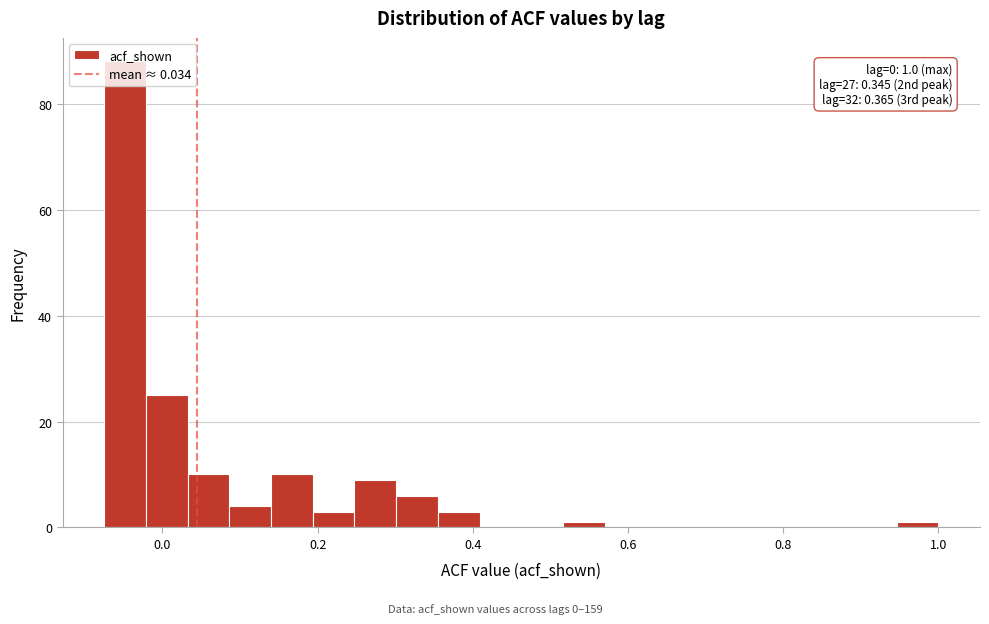

Read against the x-axis, roughly where is the centre of the tallest bar?

-0.04